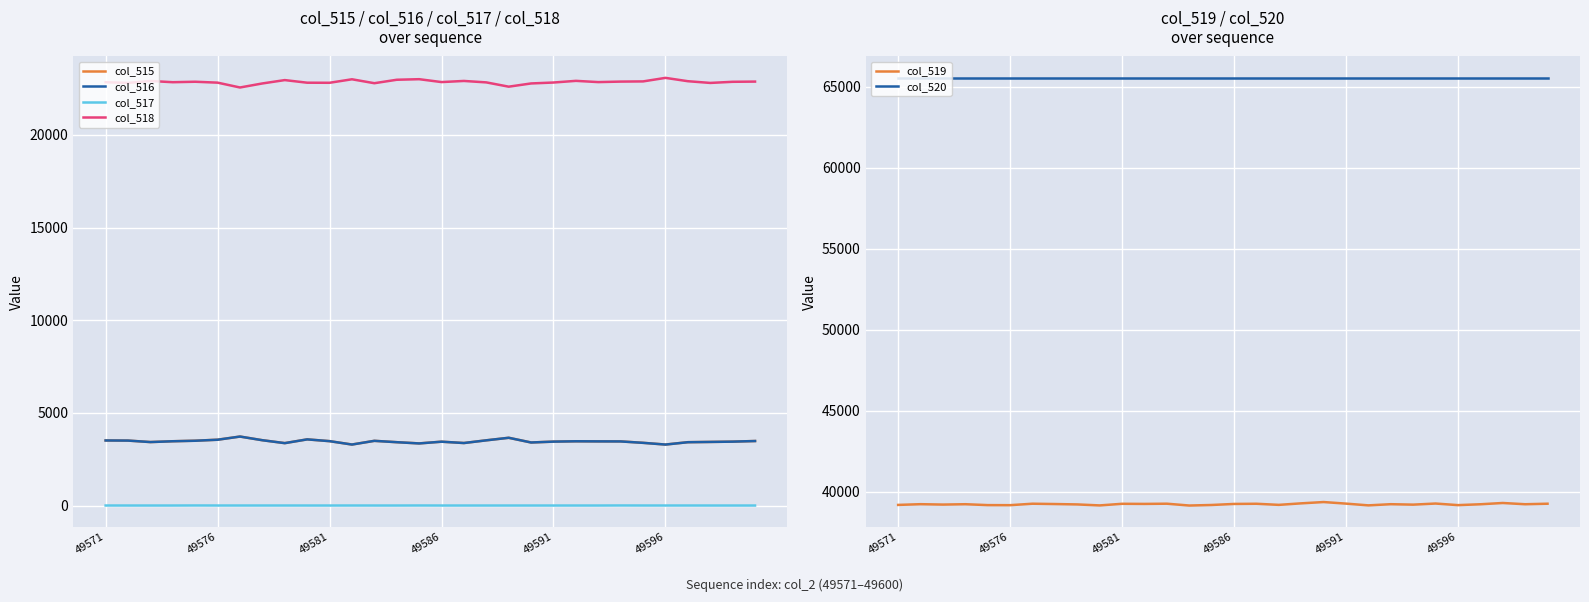

True or false: col_517 has a value of 1 at 26.

True